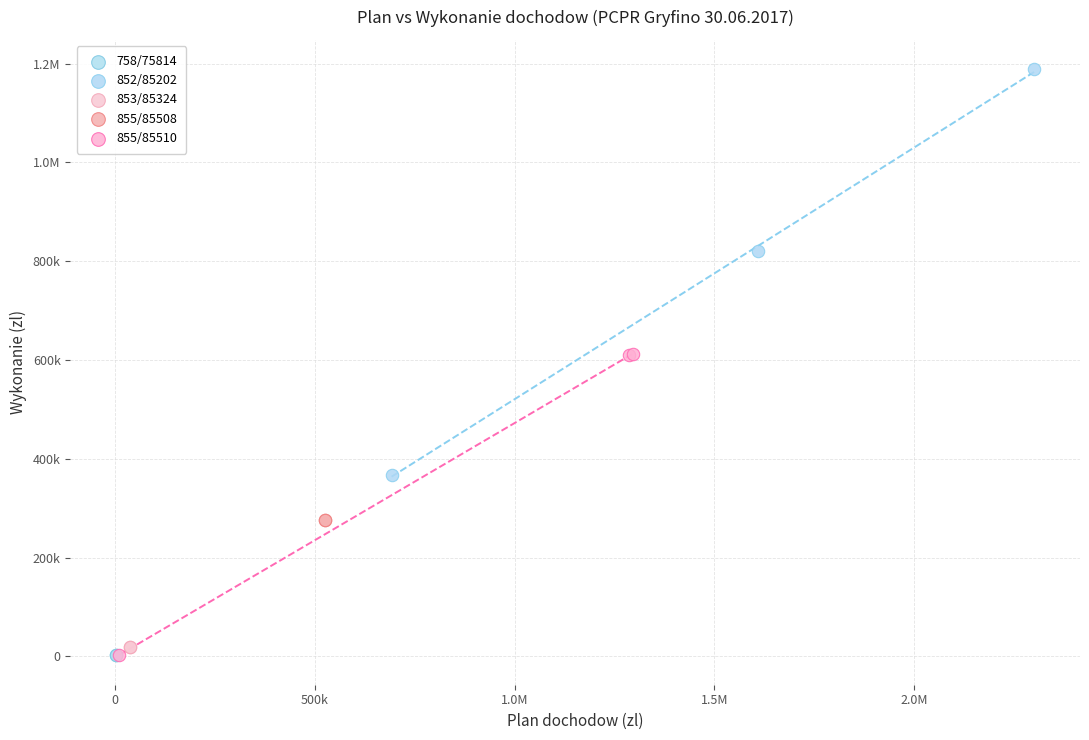

What are all the series names shown in the legend?

758/75814, 852/85202, 853/85324, 855/85508, 855/85510